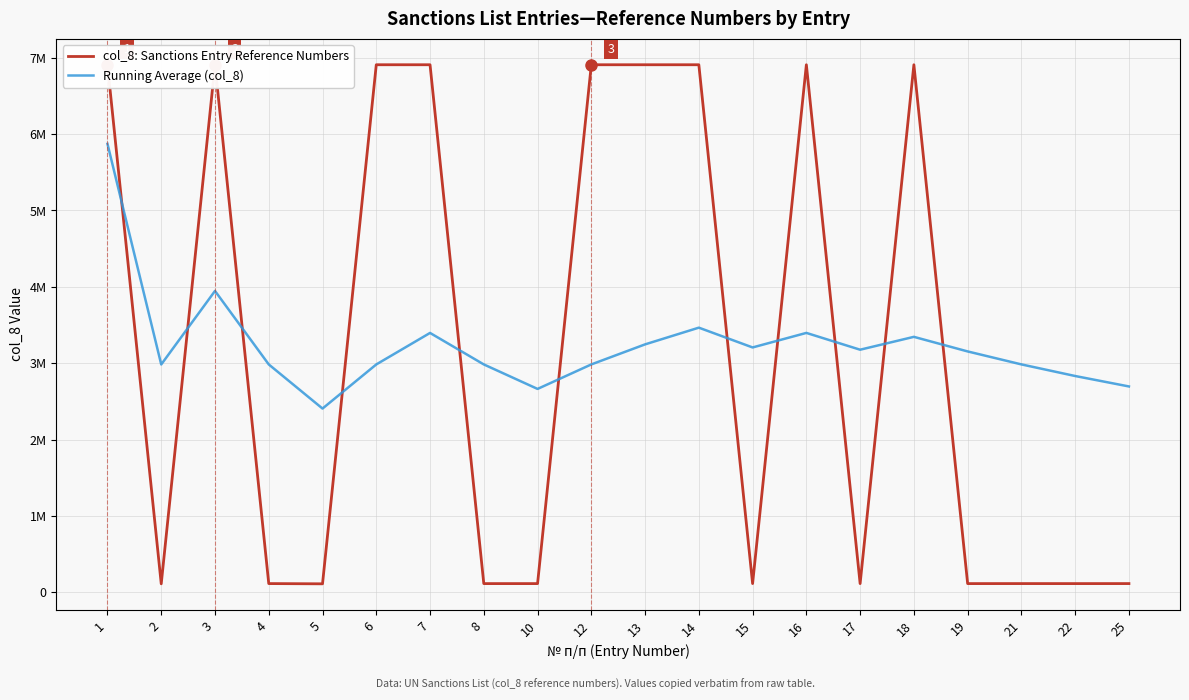

In col_8: Sanctions Entry Reference Numbers, how many points are lower than both neighbors (excluding endpoints)?

7